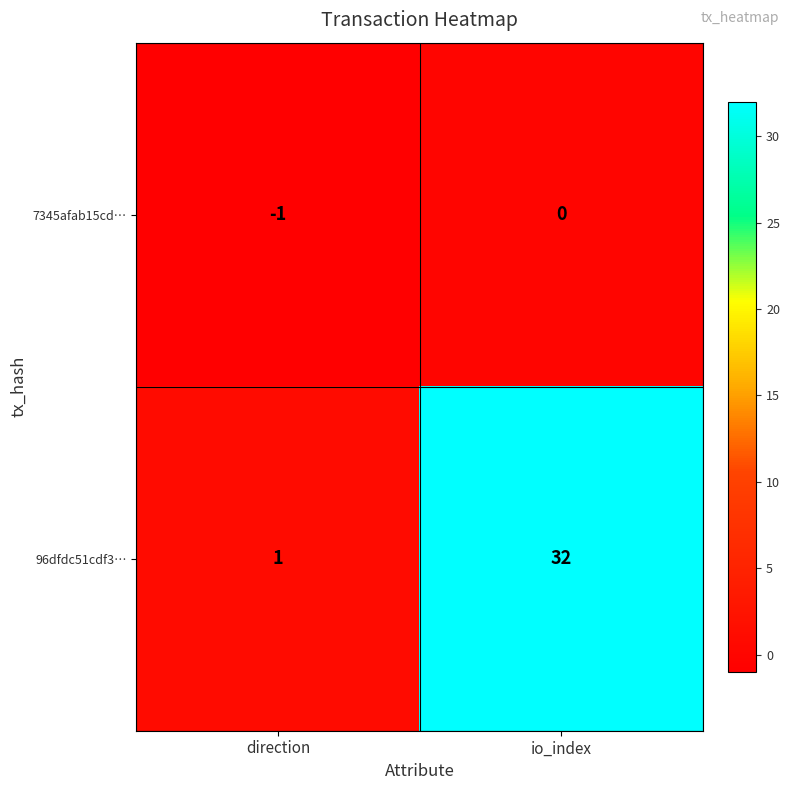

Which category has the highest value across all series?

io_index